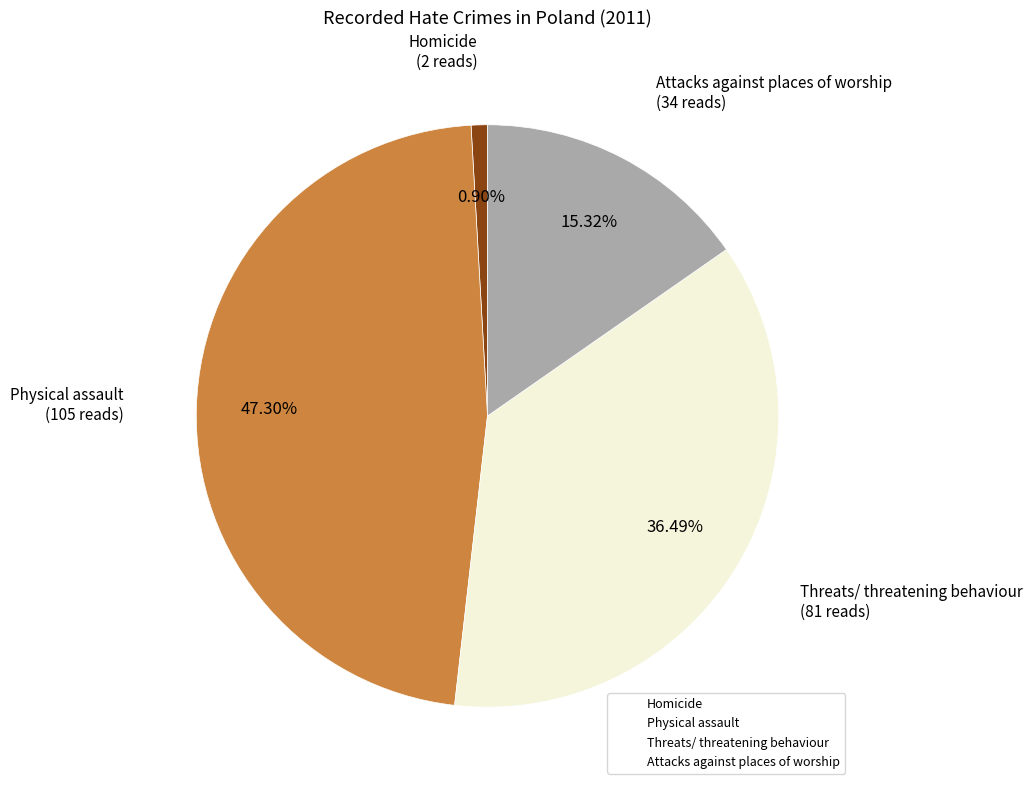

Is it true that Attacks against places of worship is 9% of the pie?

False